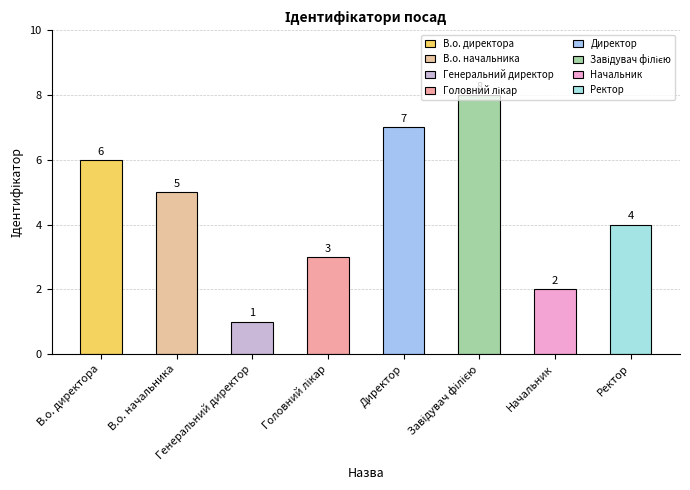

Which label corresponds to the smallest value in the chart?

Генеральний директор